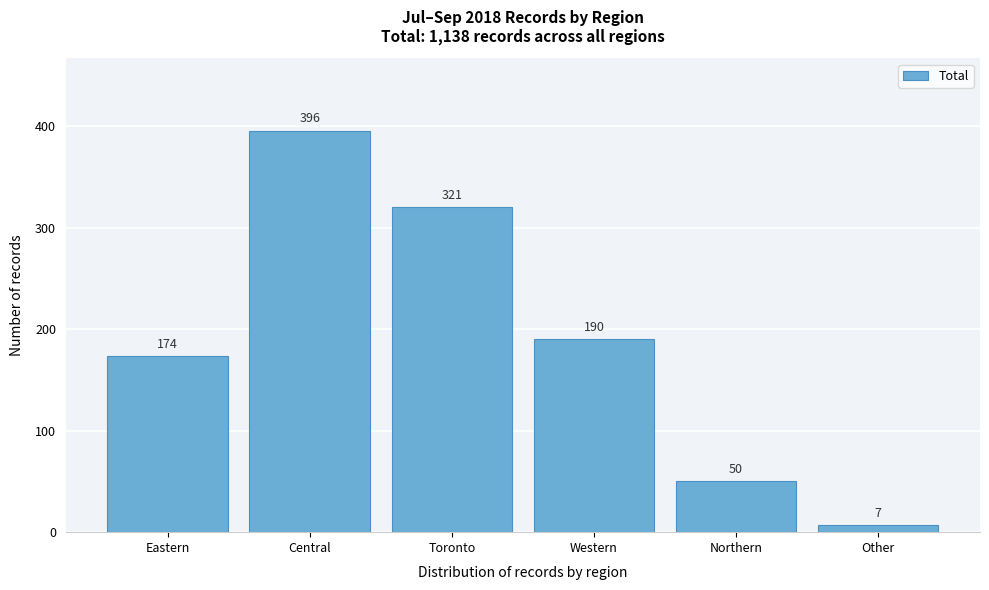

Reading right to left, extract all data points from this chart.

Other=7	Northern=50	Western=190	Toronto=321	Central=396	Eastern=174